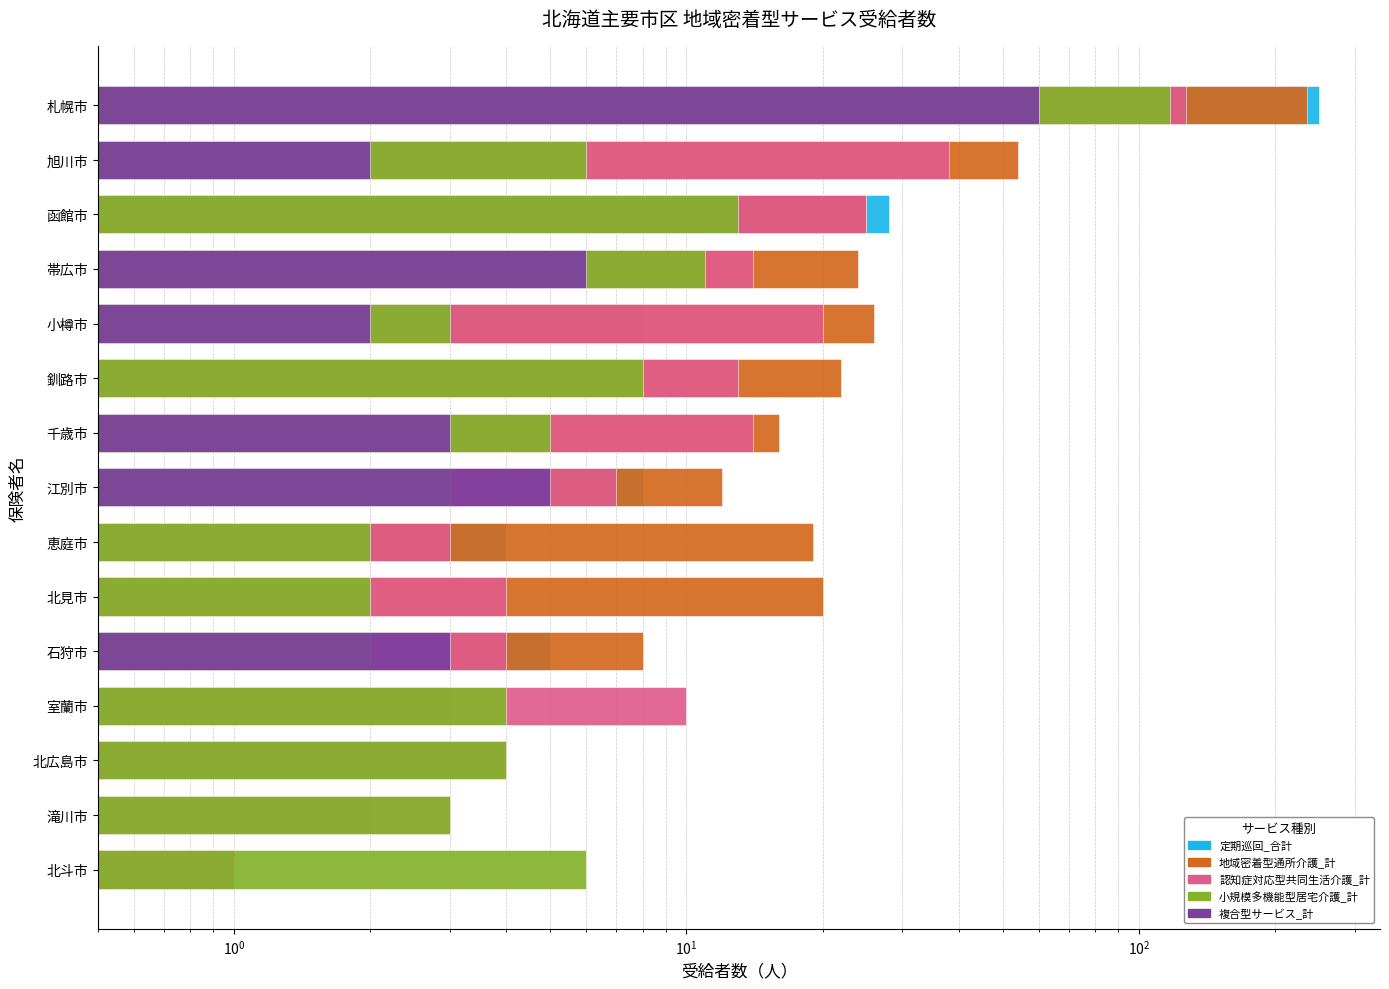

What is the minimum value shown in the chart?

0.5